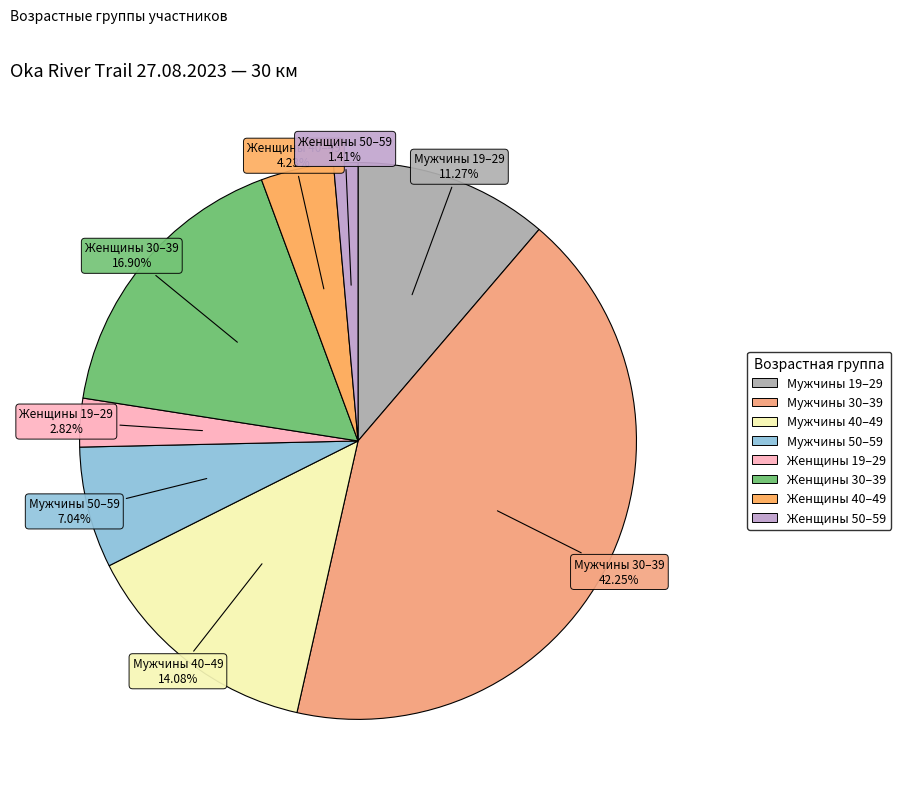

What percentage is the Женщины 19–29 slice, to the nearest percent?

3%